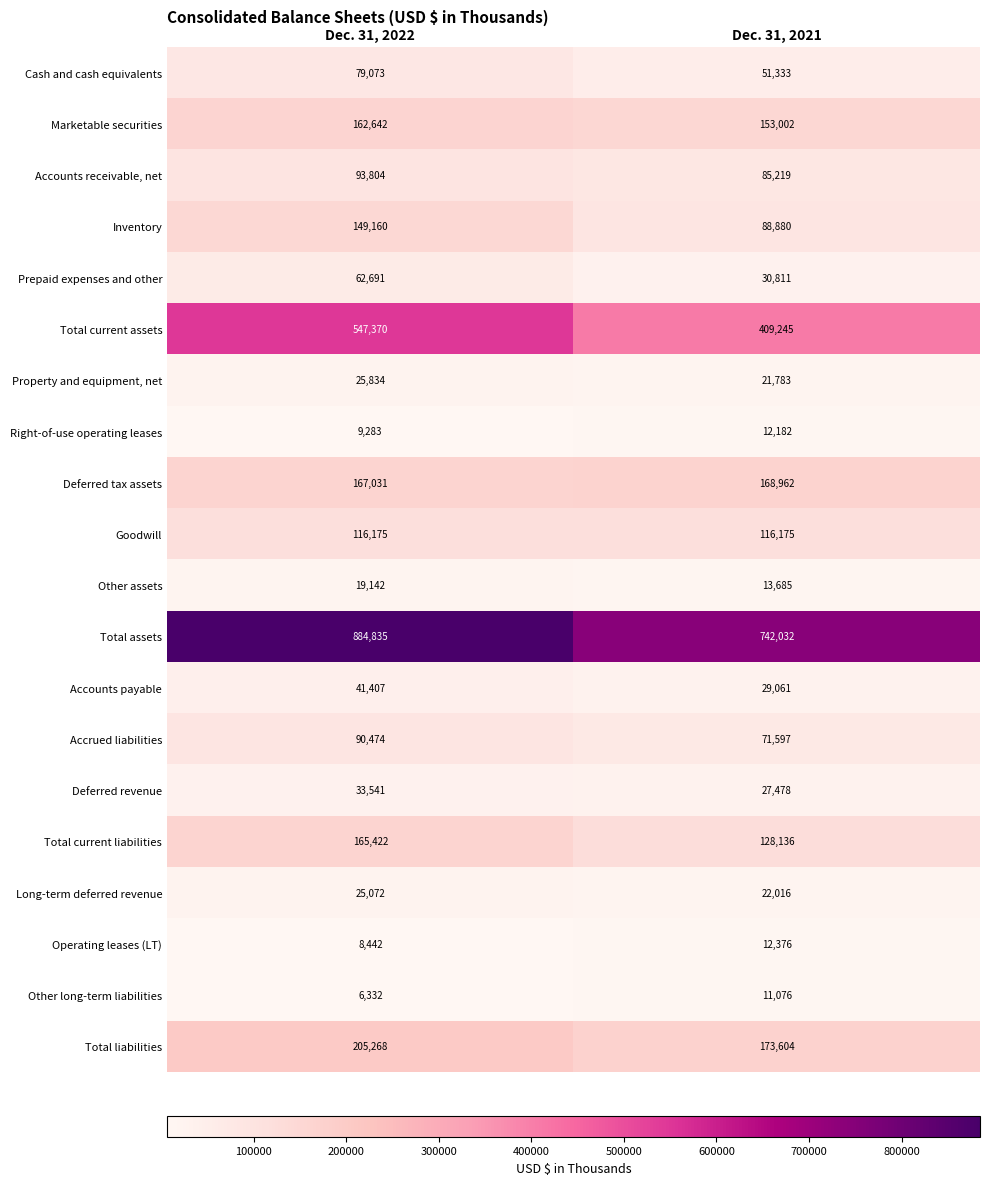

What is the approximate value of Accounts payable at Dec. 31, 2022, to the nearest 100?

41400